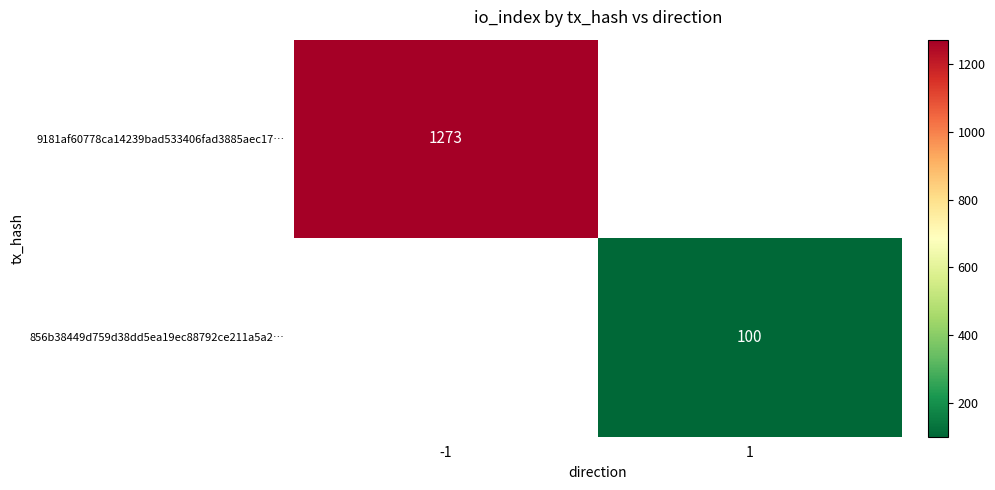

Is it true that 856b38449d759d38dd5ea19ec88792ce211a5a2… equals 100 at 1?

True